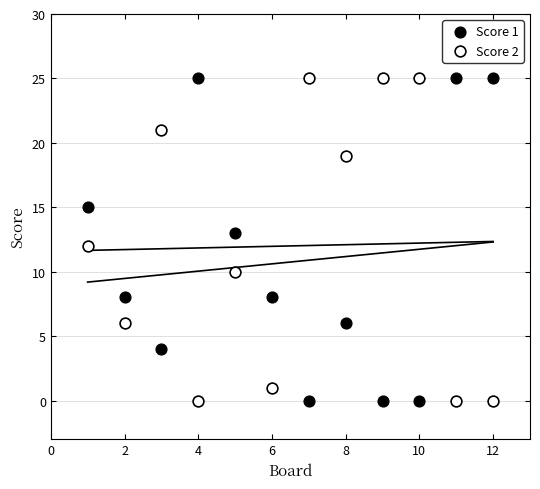

Across all data points, what is the range of Y values (max minus min)?

25